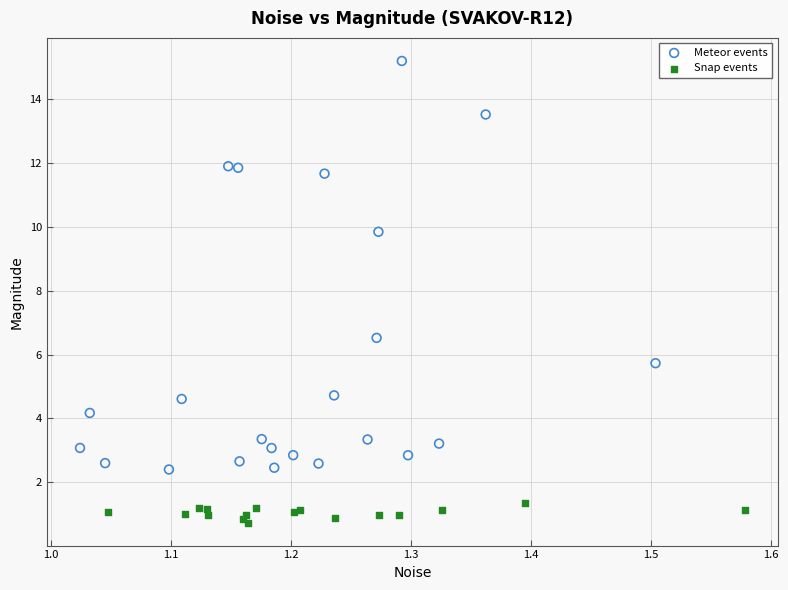

Which series contains the lowest Y value?

Snap events